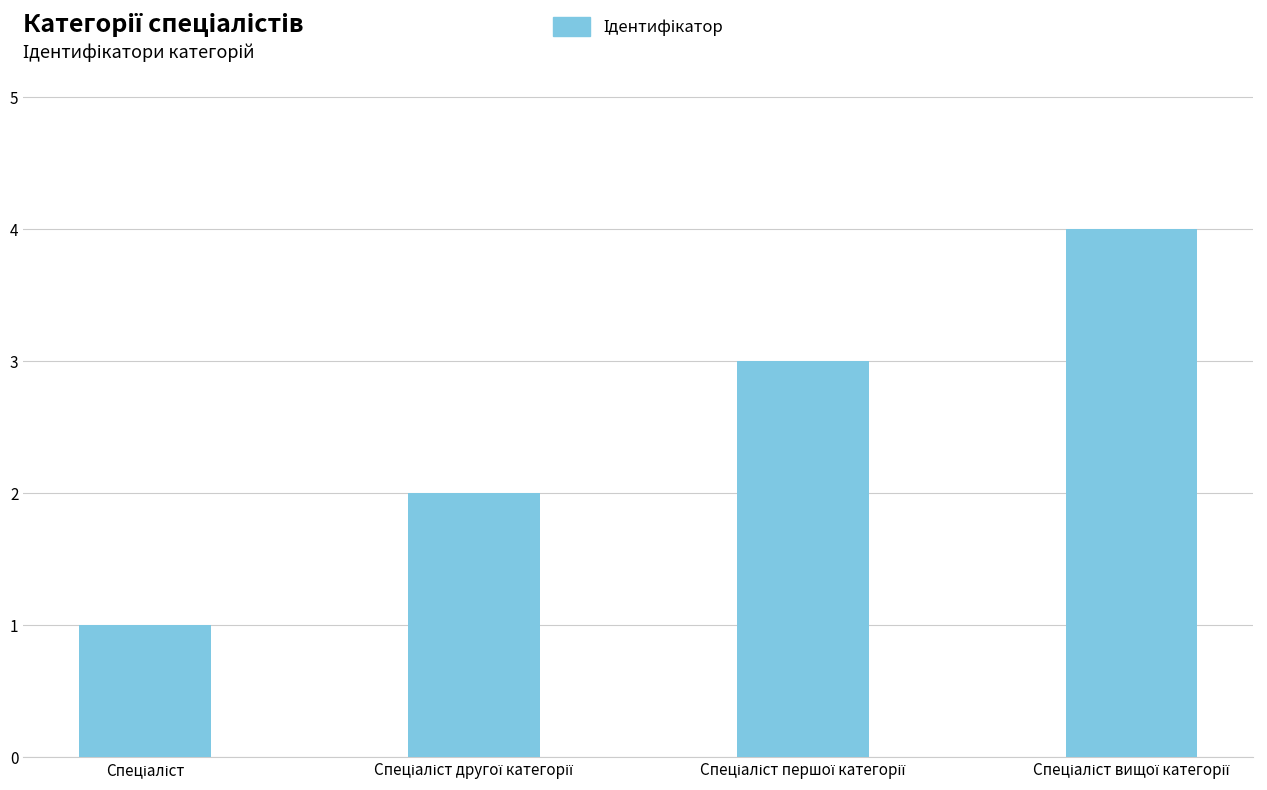

Reading left to right, transcribe all the data shown in this chart.

1	2	3	4